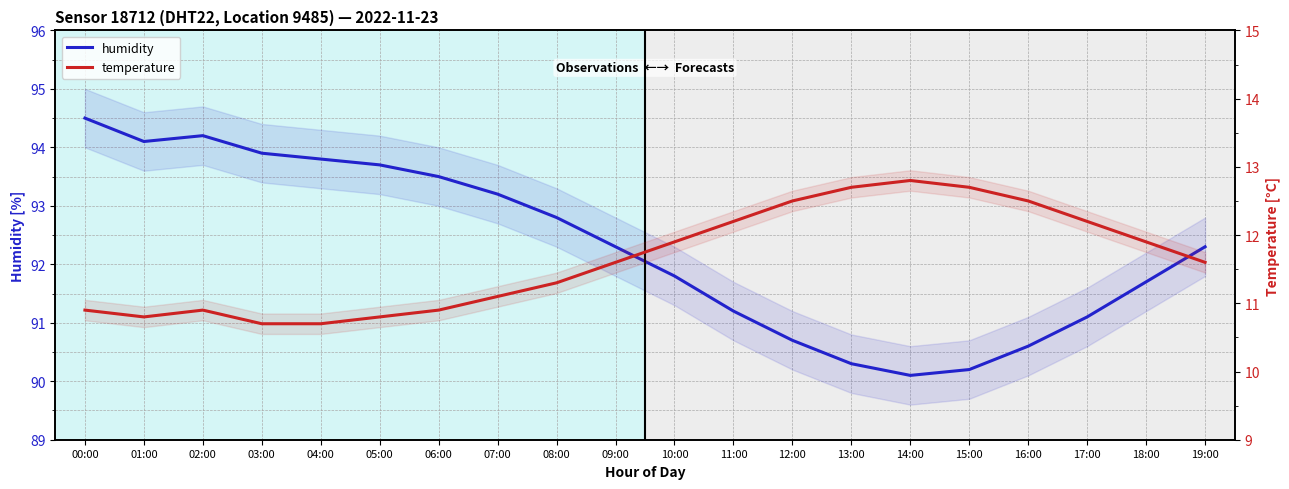

At which category is the sum across all series the highest?

00:00